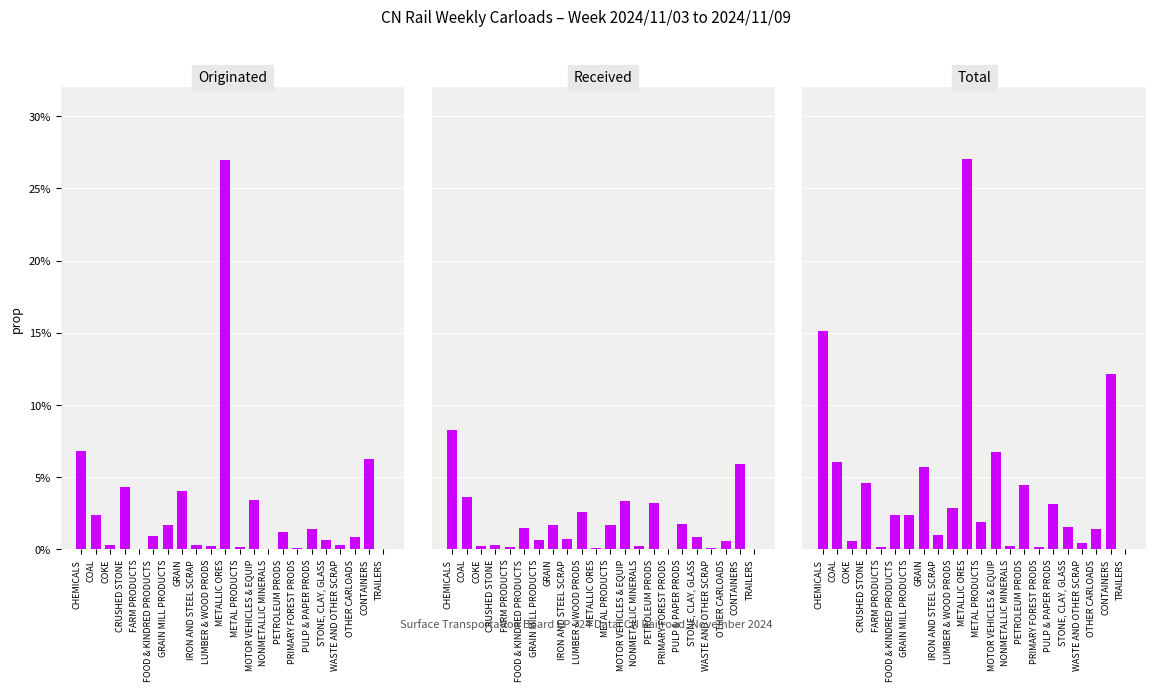

The Total series shows 0.0 at MOTOR VEHICLES & EQUIP. True or false?

False